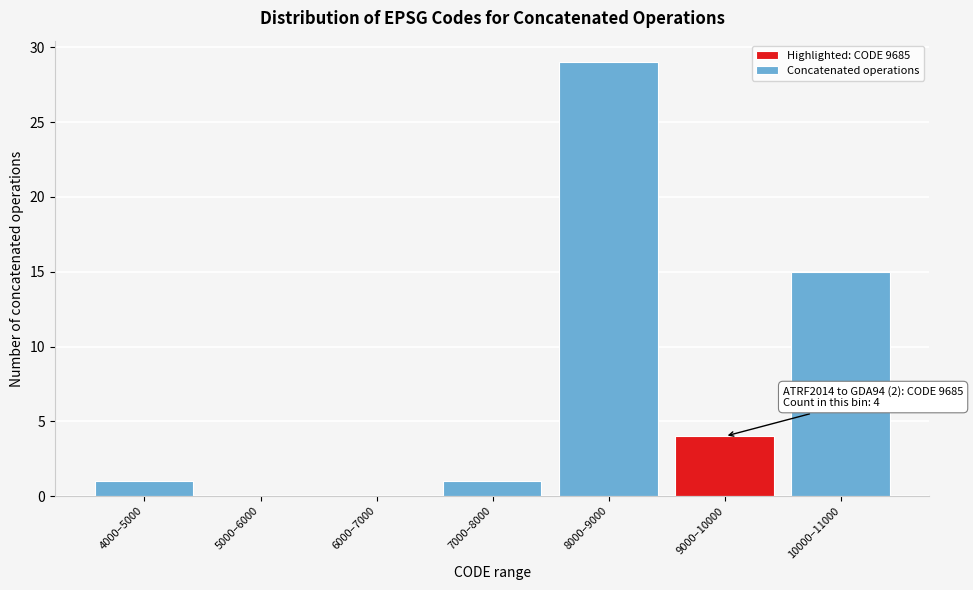

Reading left to right, list all the values displayed in this chart.

4000–5000=1	5000–6000=0	6000–7000=0	7000–8000=1	8000–9000=29	9000–10000=4	10000–11000=15